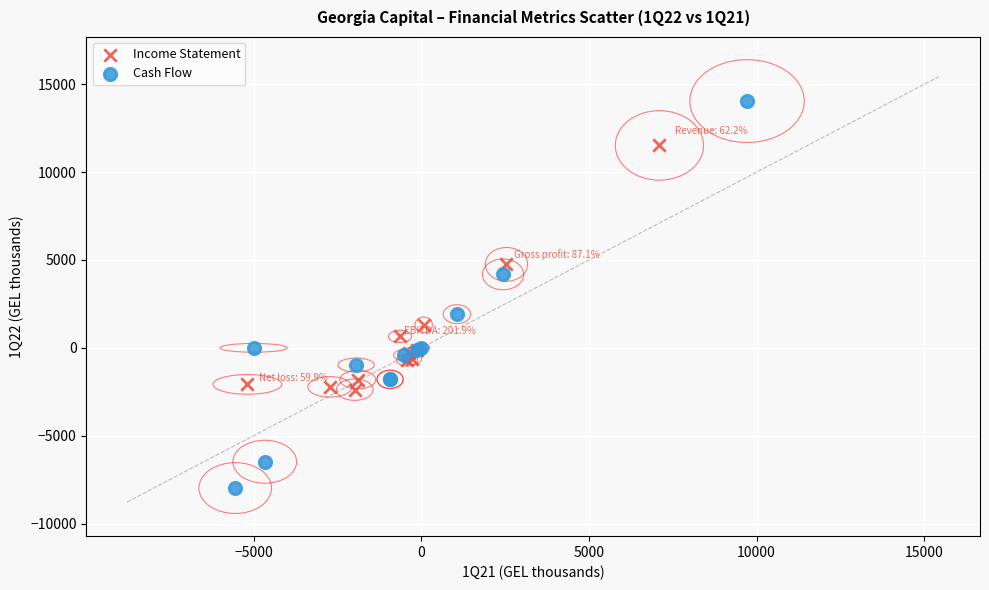

Which series contains the highest Y value?

Cash Flow